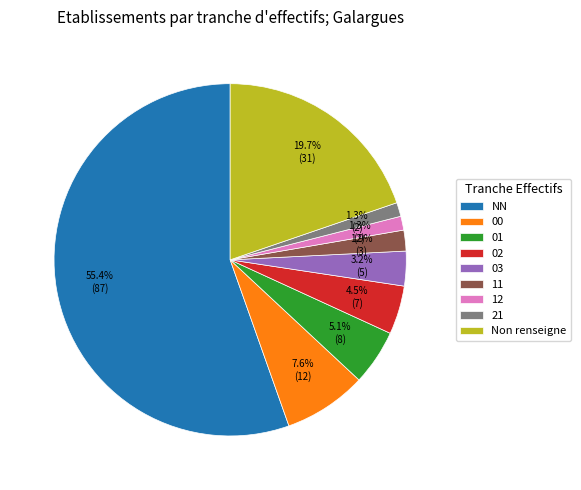

Which slice is the largest?

NN